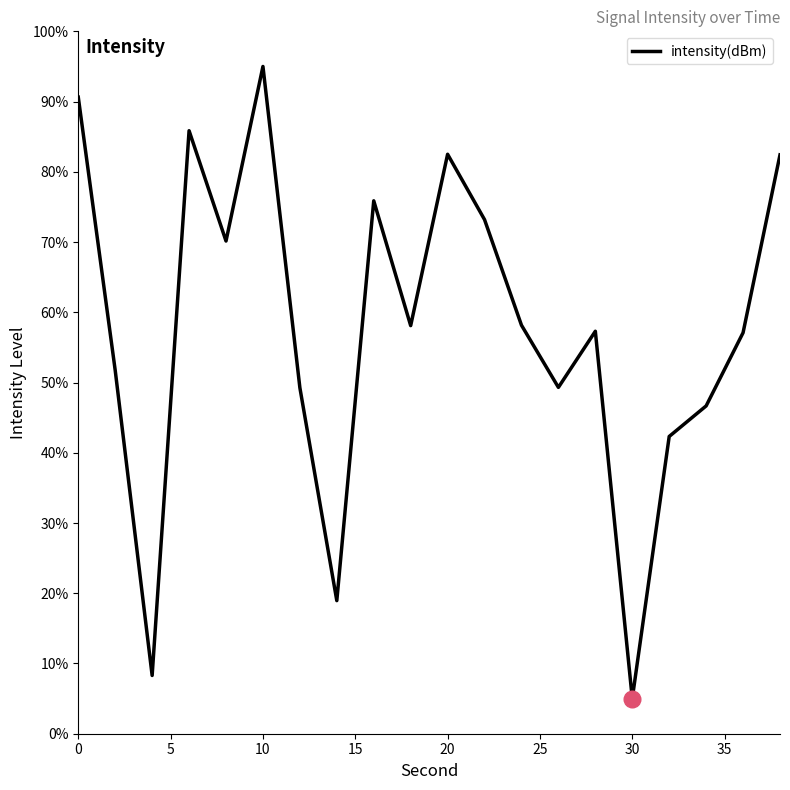

What is the minimum value shown in the chart?

5.0